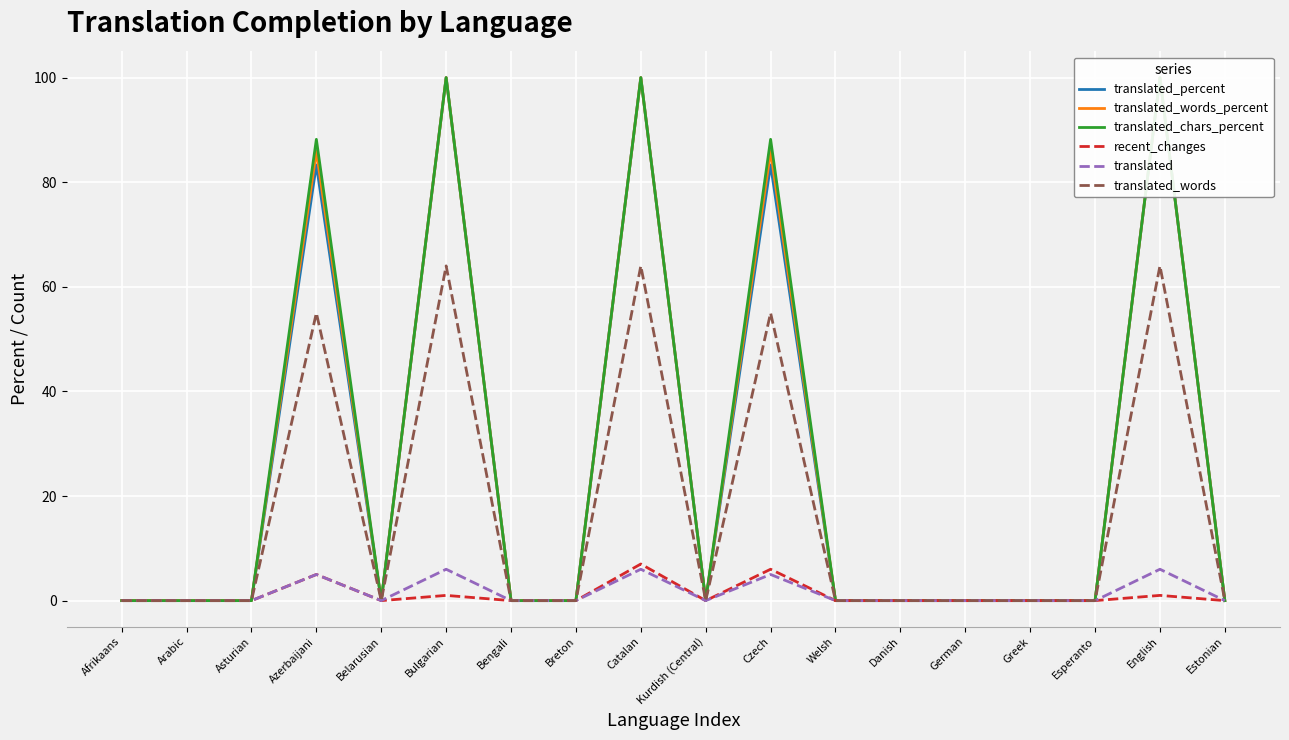

How many distinct data groups are displayed?

6